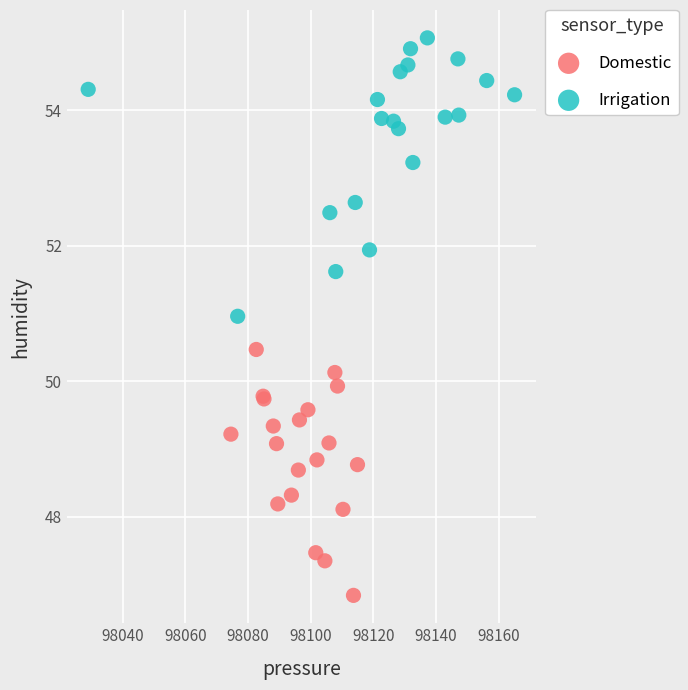

What are all the series names shown in the legend?

Domestic, Irrigation